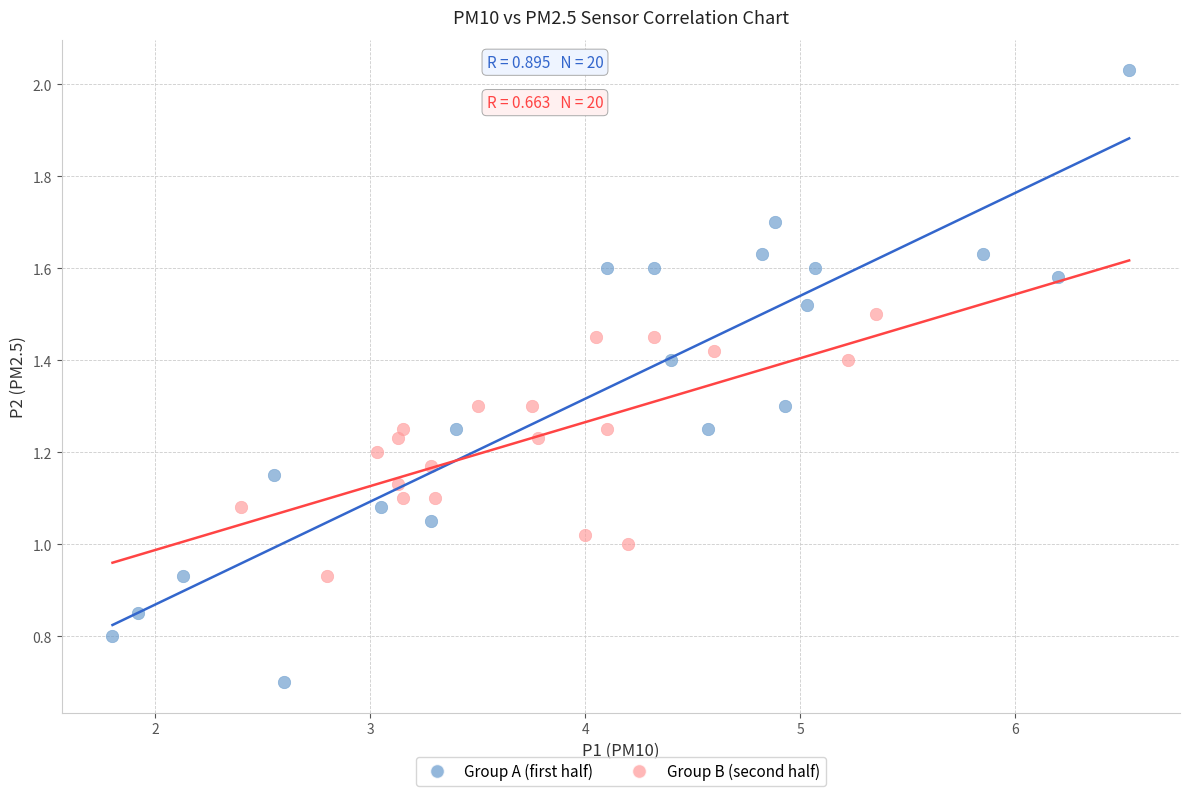

Which series has the widest spread of Y values?

Group A (first half)